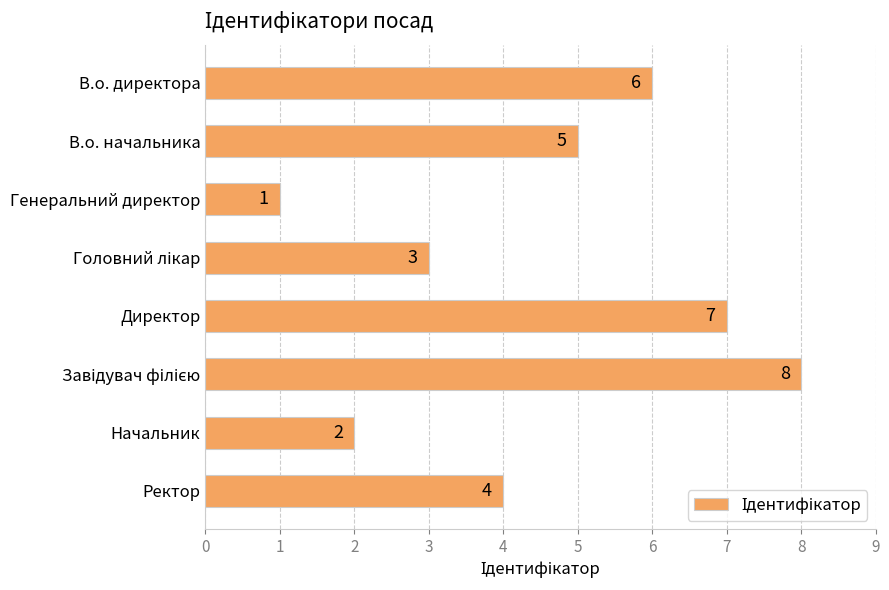

Are the bars horizontal?

Yes